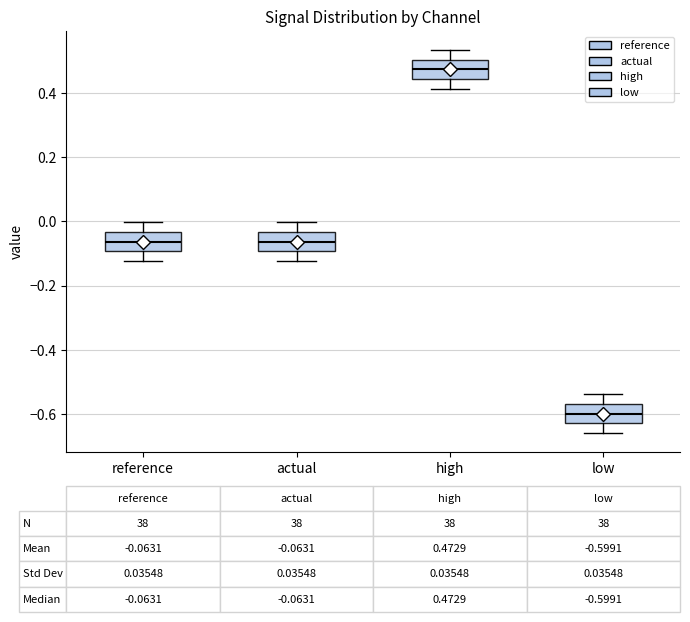

Which box's median line is the lowest?

low